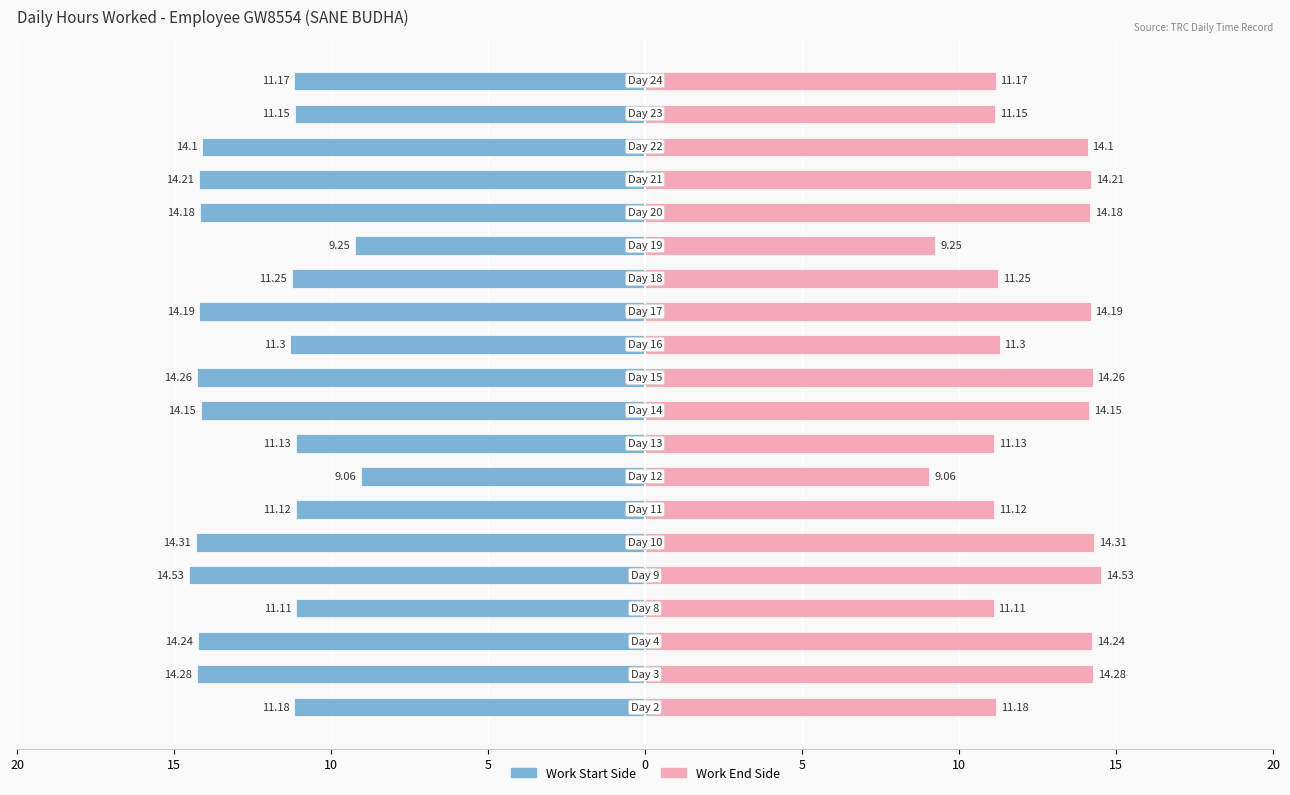

What is the sum of all Low (End) values?

250.2